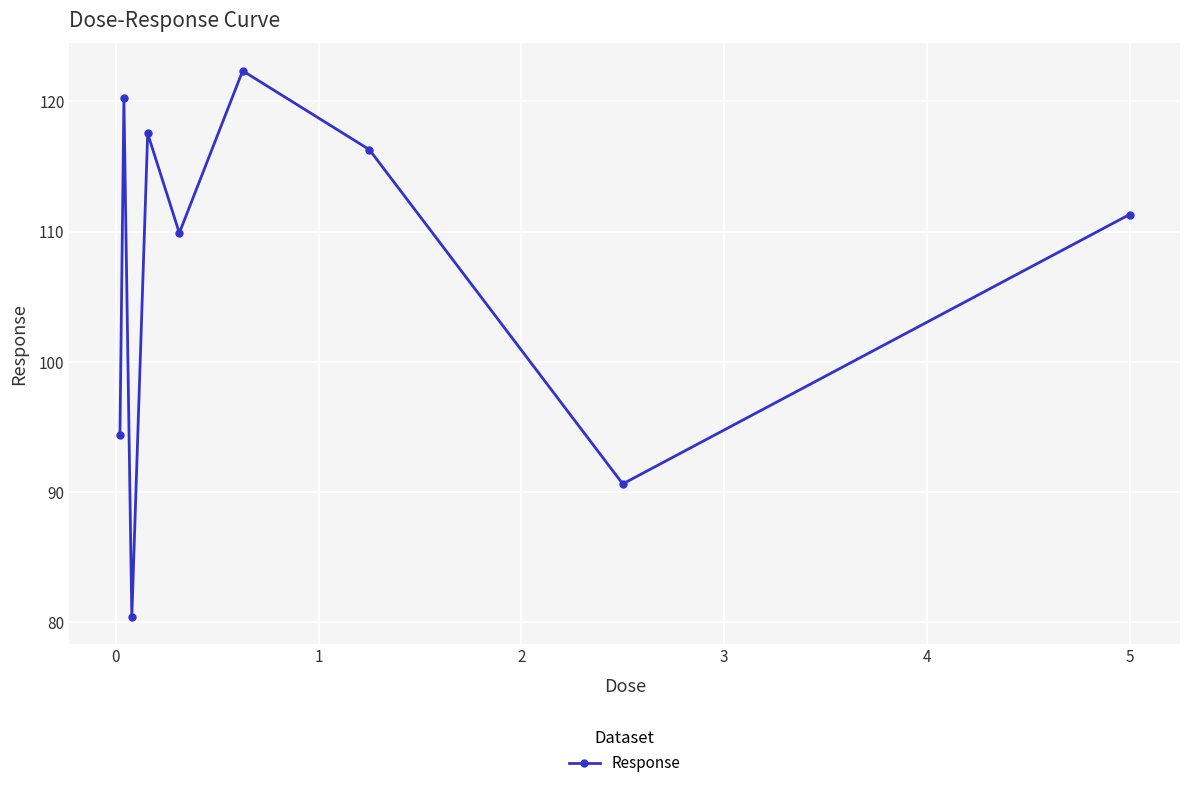

What is the difference between the maximum and second lowest values?

31.7